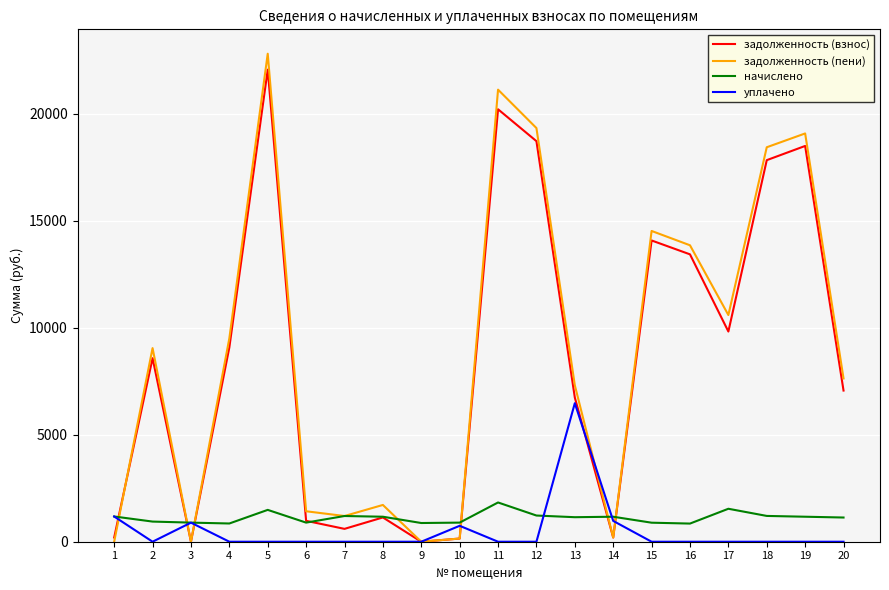

How many interior local valleys does the задолженность (пени) series have?

5